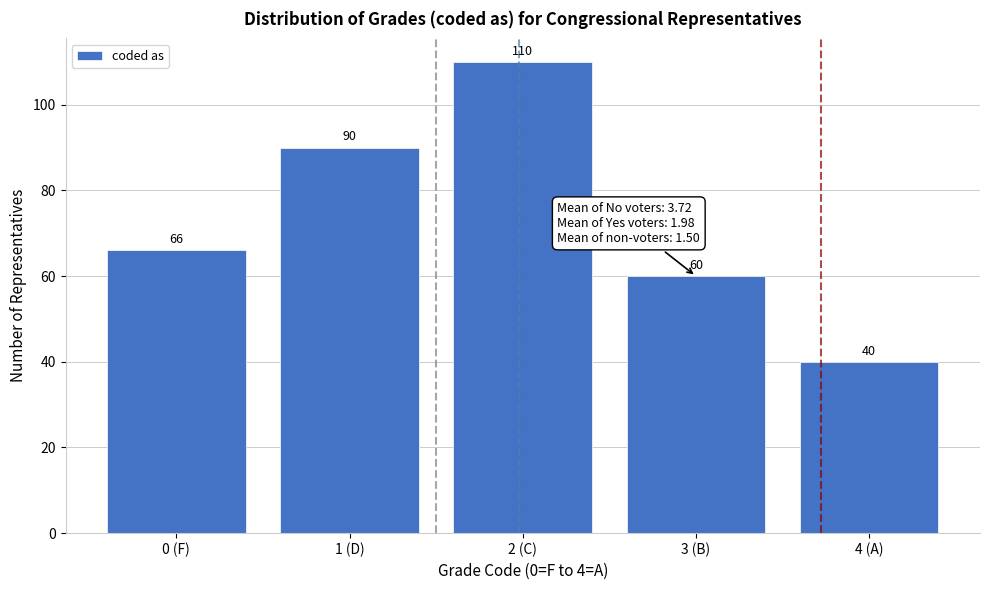

Reading left to right, transcribe all the data shown in this chart.

0 (F)=66	1 (D)=90	2 (C)=110	3 (B)=60	4 (A)=40